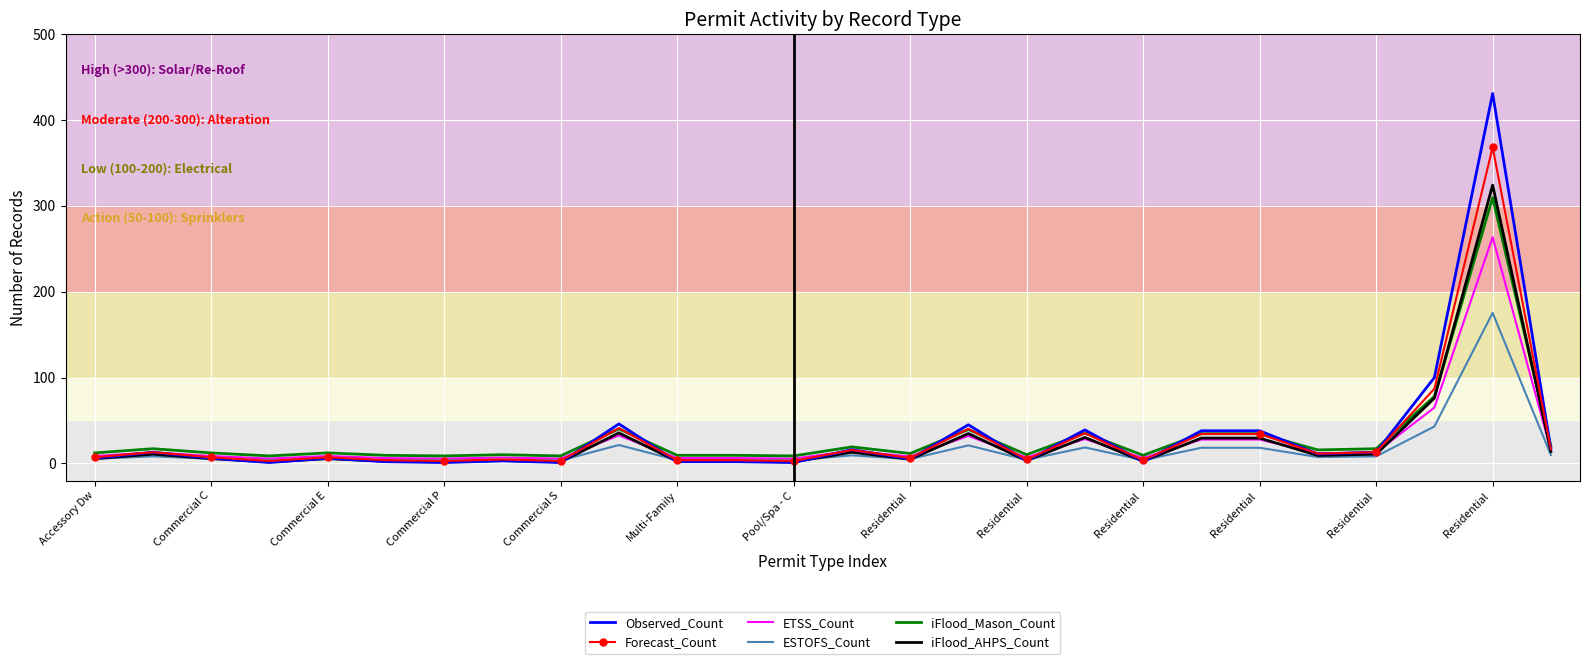

What is the highest value of the Observed_Count series?

431.0